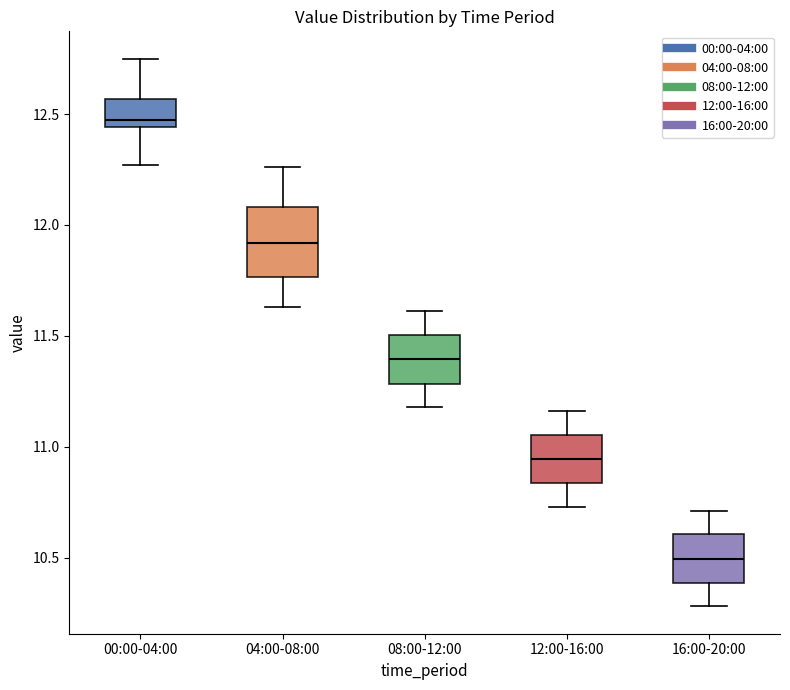

Reading left to right, transcribe this box plot: for each box, give where its median line is, the range the box spans, and where its two whiskers end, as read against the y-axis. The values are not printed on the chart, so give them approximately, as read against the axis.

00:00-04:00: median 12.50, box 12.45 to 12.55, whiskers 12.25 to 12.75
04:00-08:00: median 11.90, box 11.75 to 12.10, whiskers 11.65 to 12.25
08:00-12:00: median 11.40, box 11.30 to 11.50, whiskers 11.20 to 11.60
12:00-16:00: median 10.95, box 10.85 to 11.05, whiskers 10.75 to 11.15
16:00-20:00: median 10.50, box 10.40 to 10.60, whiskers 10.30 to 10.70